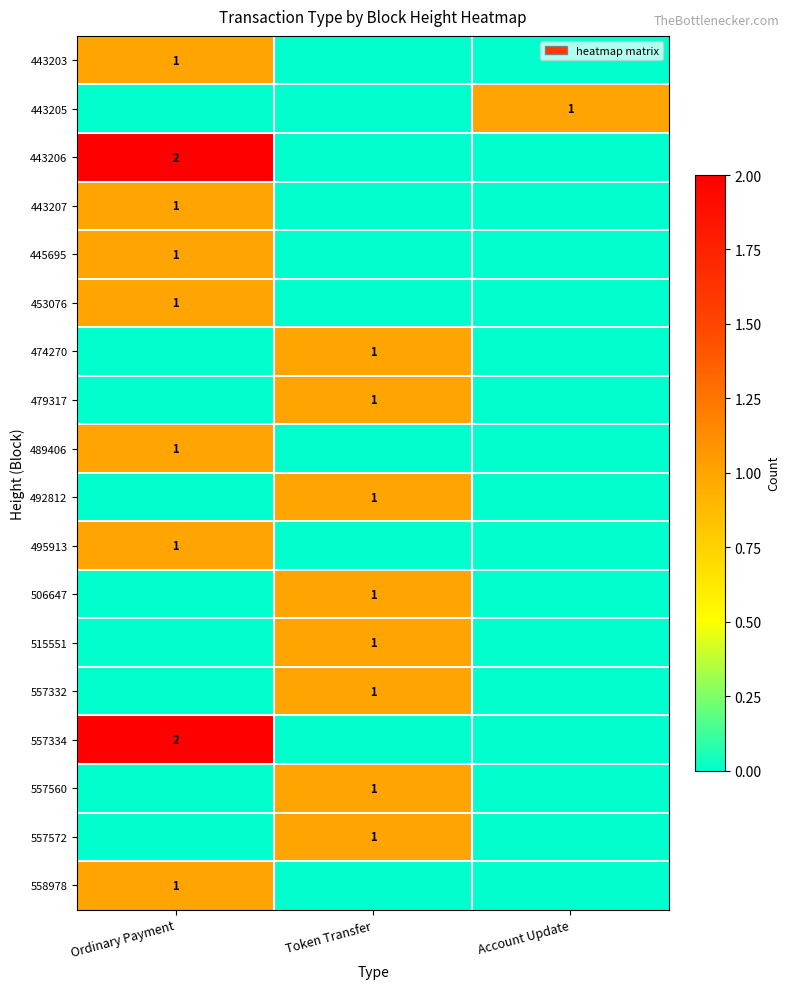

How many categories are shown in the chart?

3